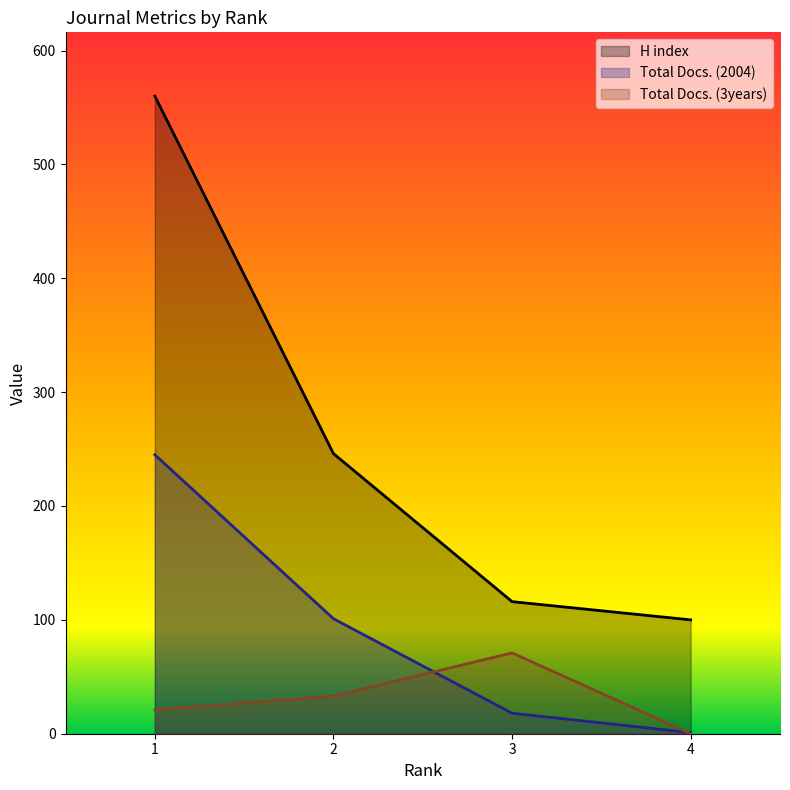

What is the average value of the Total Docs. (2004) series?

91